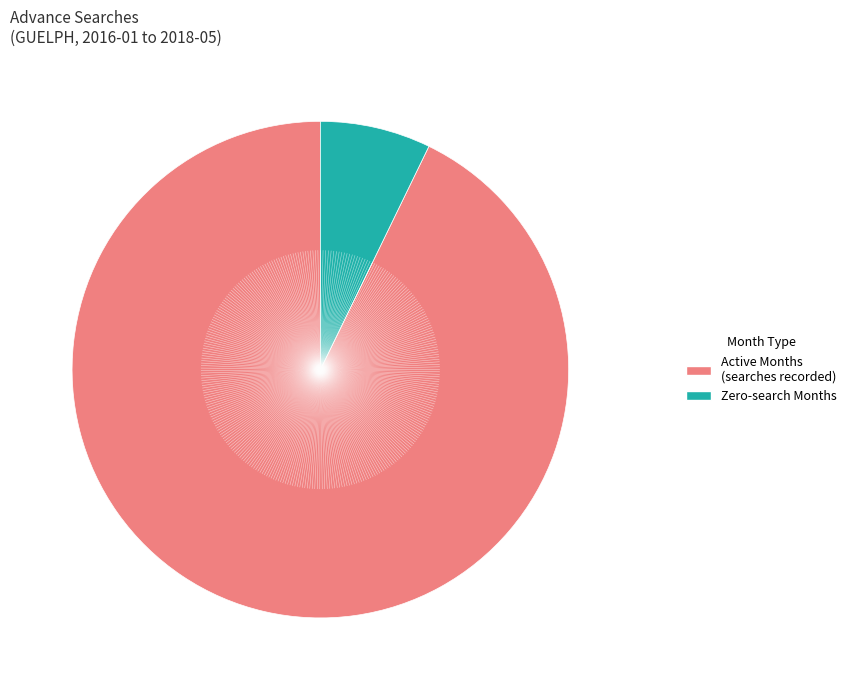

Is there a majority slice in this chart?

Yes